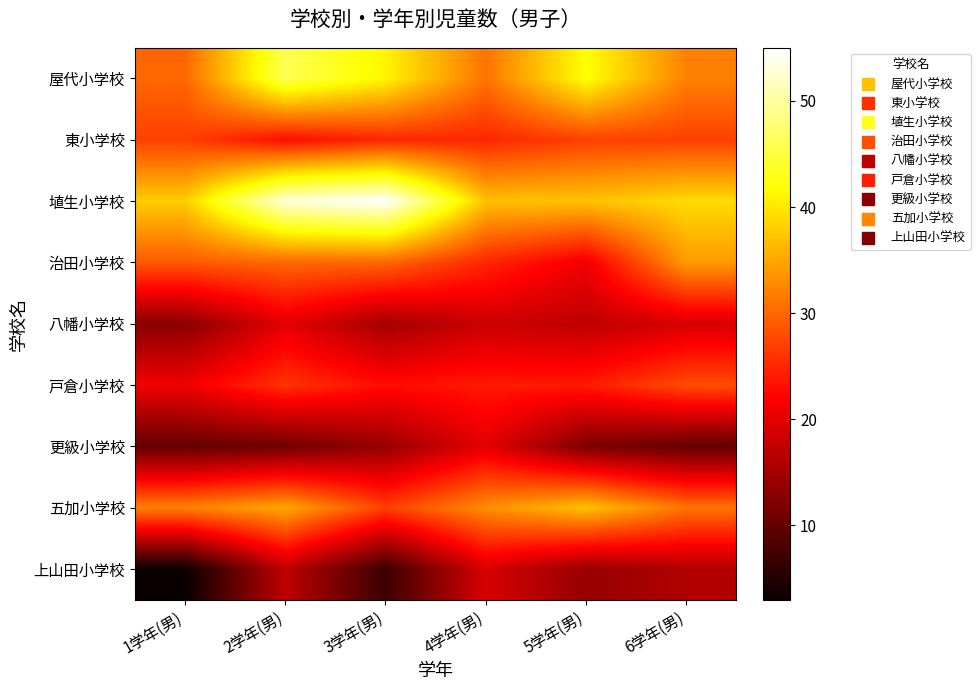

Rank the series at 3学年(男) from highest to lowest value.

埴生小学校, 屋代小学校, 治田小学校, 五加小学校, 東小学校, 戸倉小学校, 八幡小学校, 更級小学校, 上山田小学校